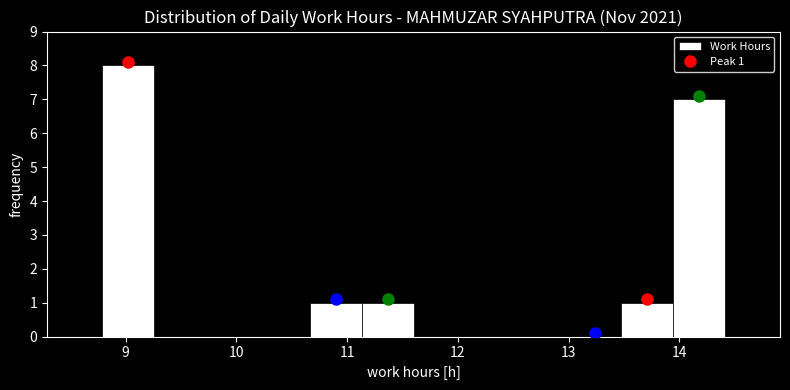

Over which range of the x-axis is the bar tallest?

8.8 to 9.3